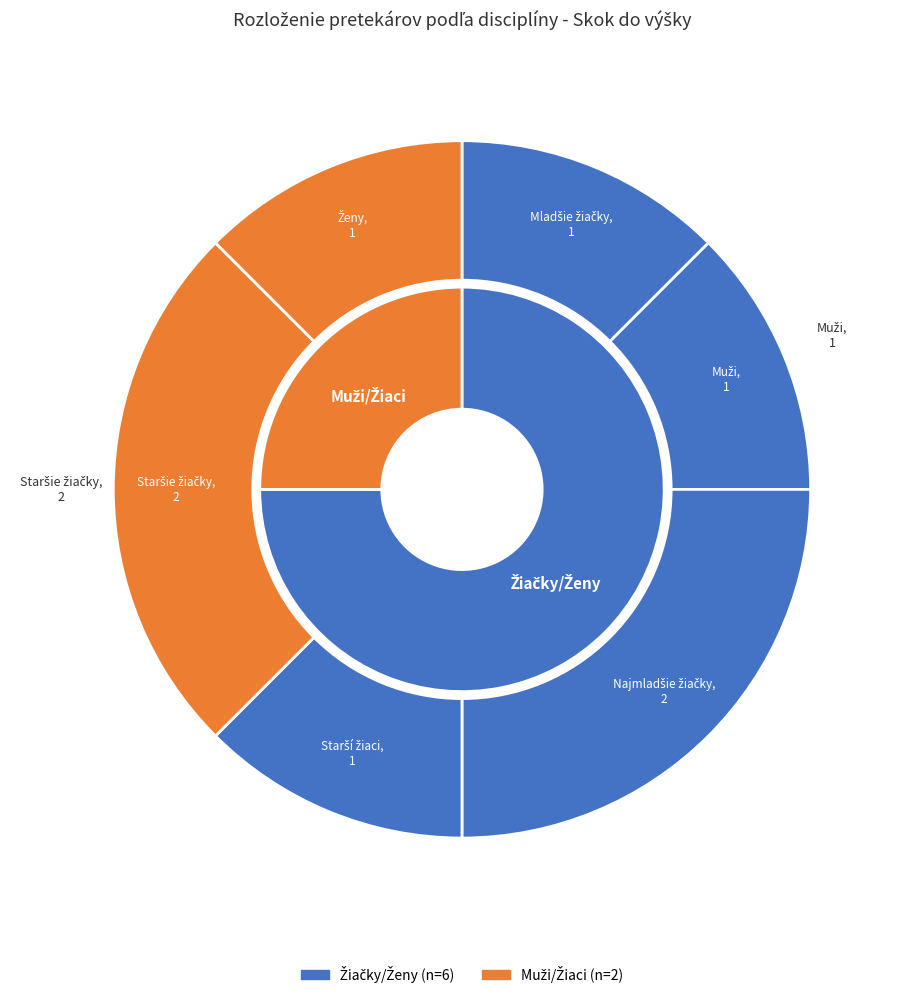

Count the number of slices in the pie.

8